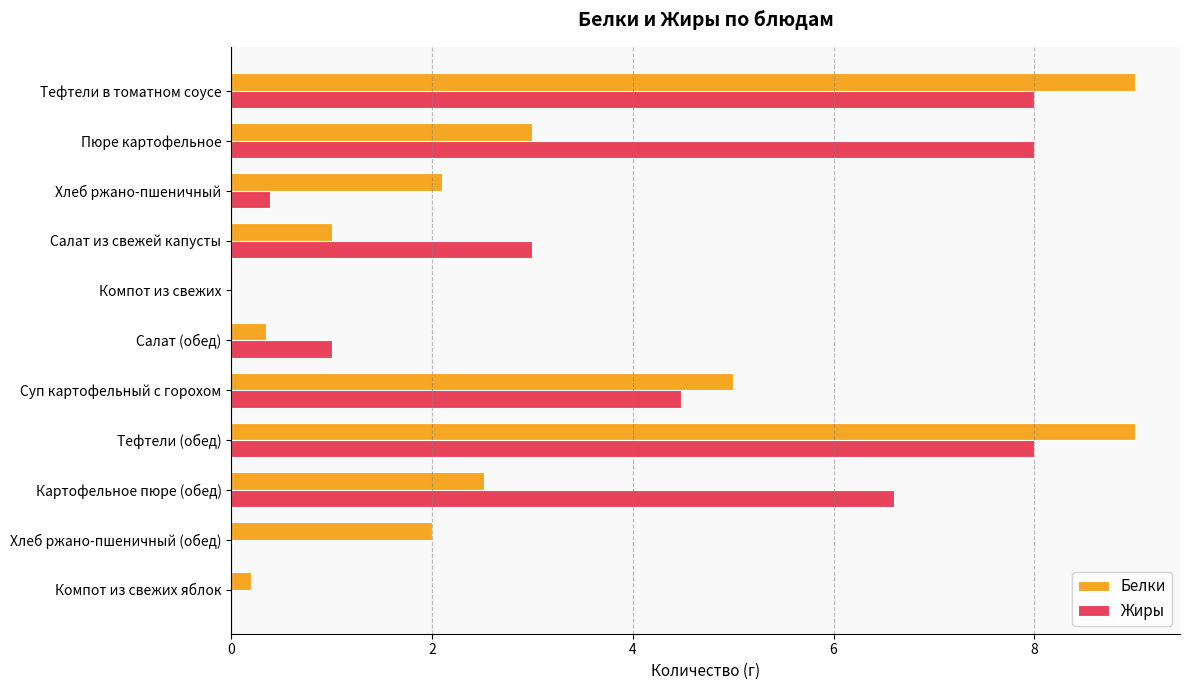

Is it true that Белки equals 3.7 at Тефтели (обед)?

False